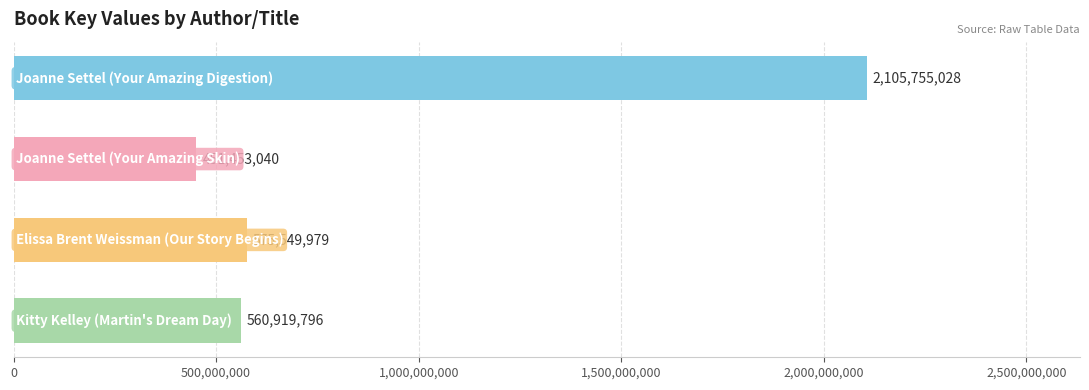

What is the maximum value shown in the chart?

2105755028